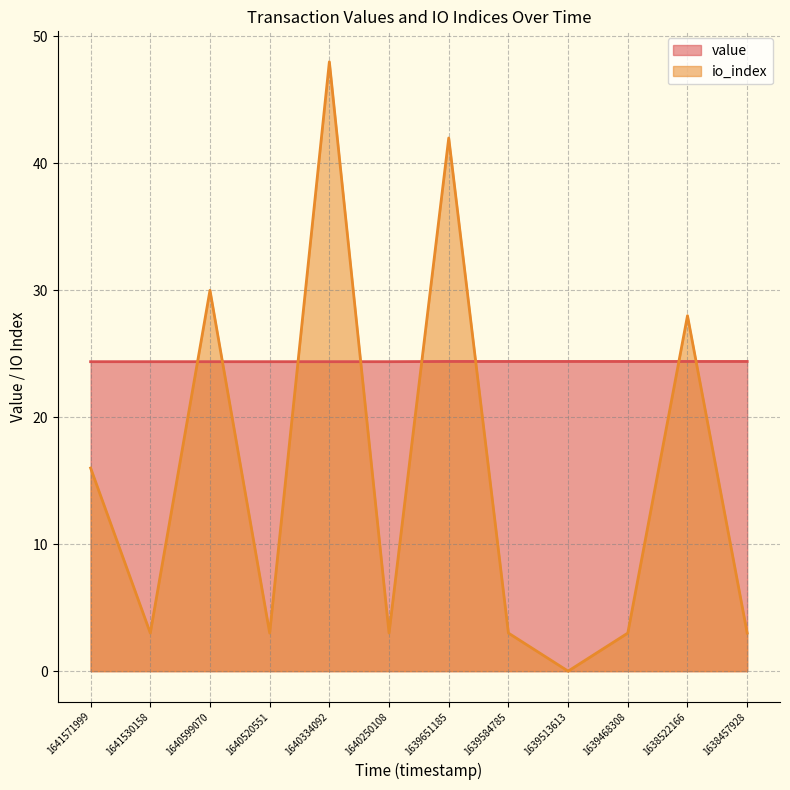

After their last crossing, which series has the higher values: io_index or value?

value